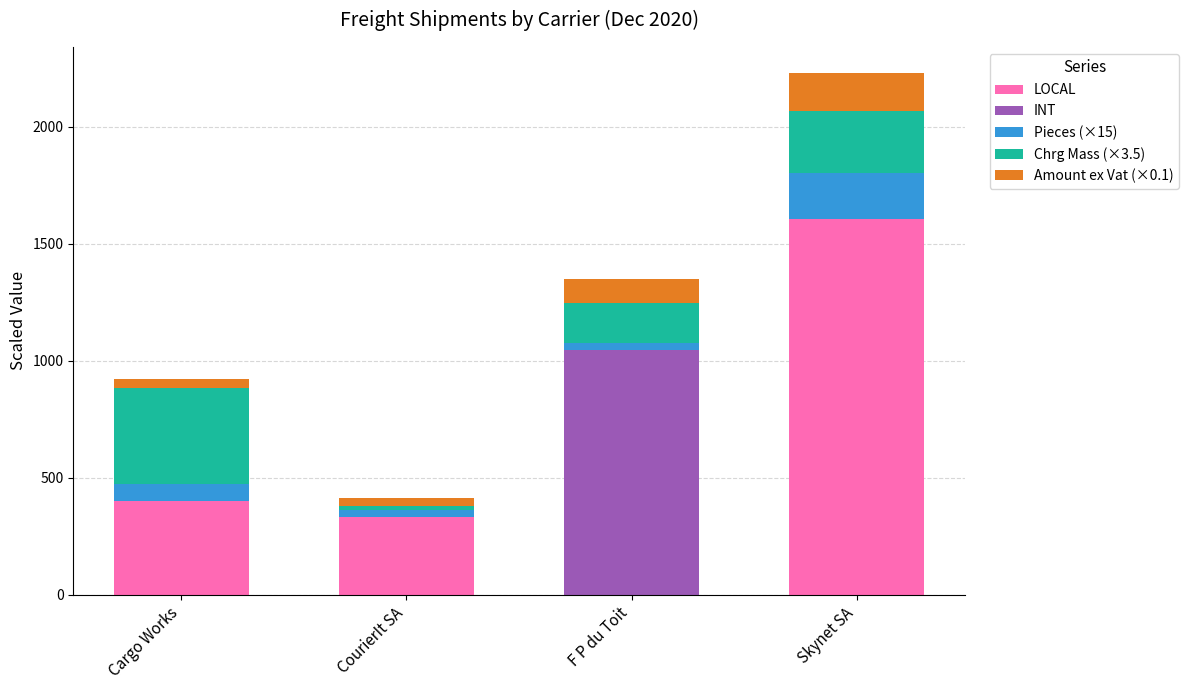

At which label is LOCAL closest to 802?

Cargo Works